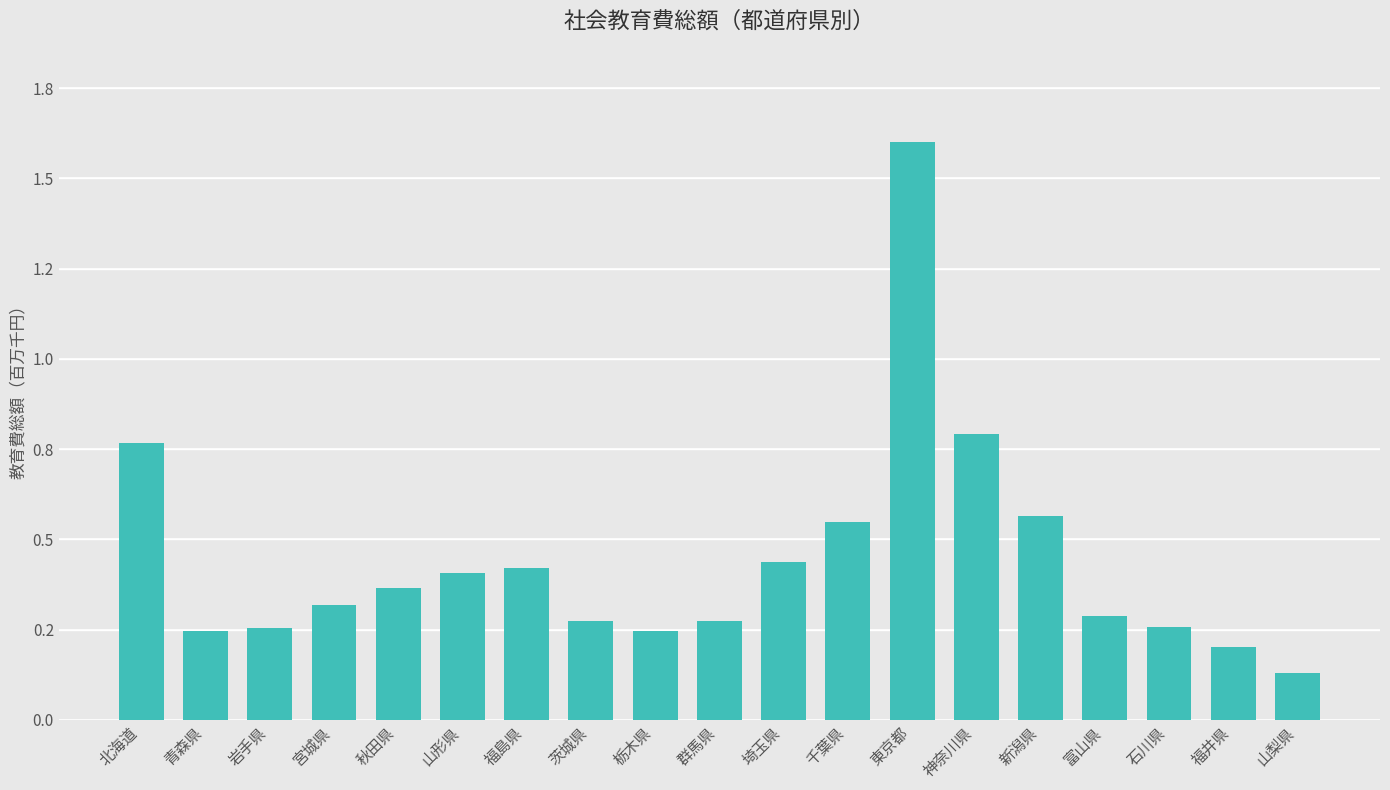

Reading right to left, transcribe all the data shown in this chart.

山梨県=130433	福井県=201174	石川県=256181	富山県=288987	新潟県=566355	神奈川県=791122	東京都=1599805	千葉県=547081	埼玉県=436246	群馬県=274566	栃木県=245521	茨城県=273494	福島県=419899	山形県=407448	秋田県=364517	宮城県=319284	岩手県=255336	青森県=245753	北海道=765911